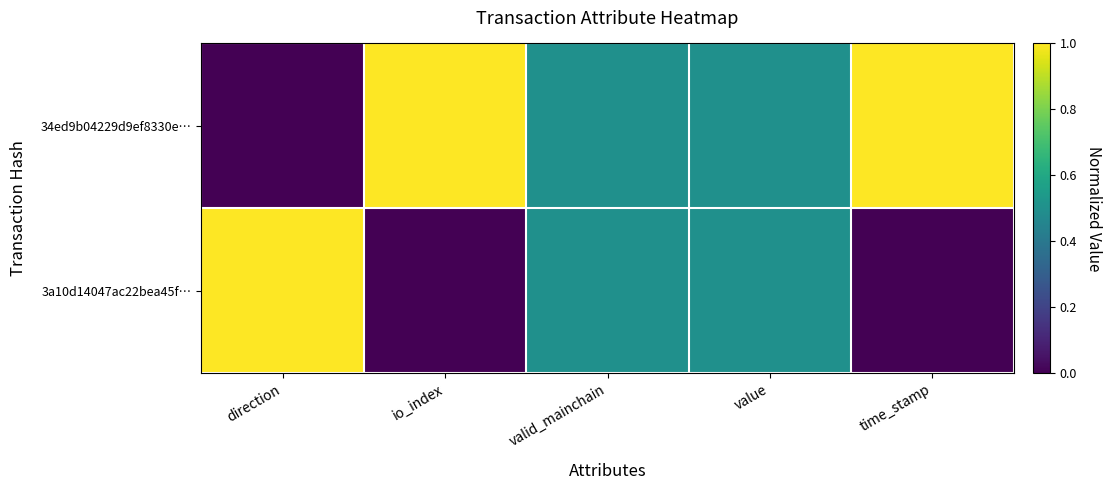

At which category is the sum across all series the highest?

direction